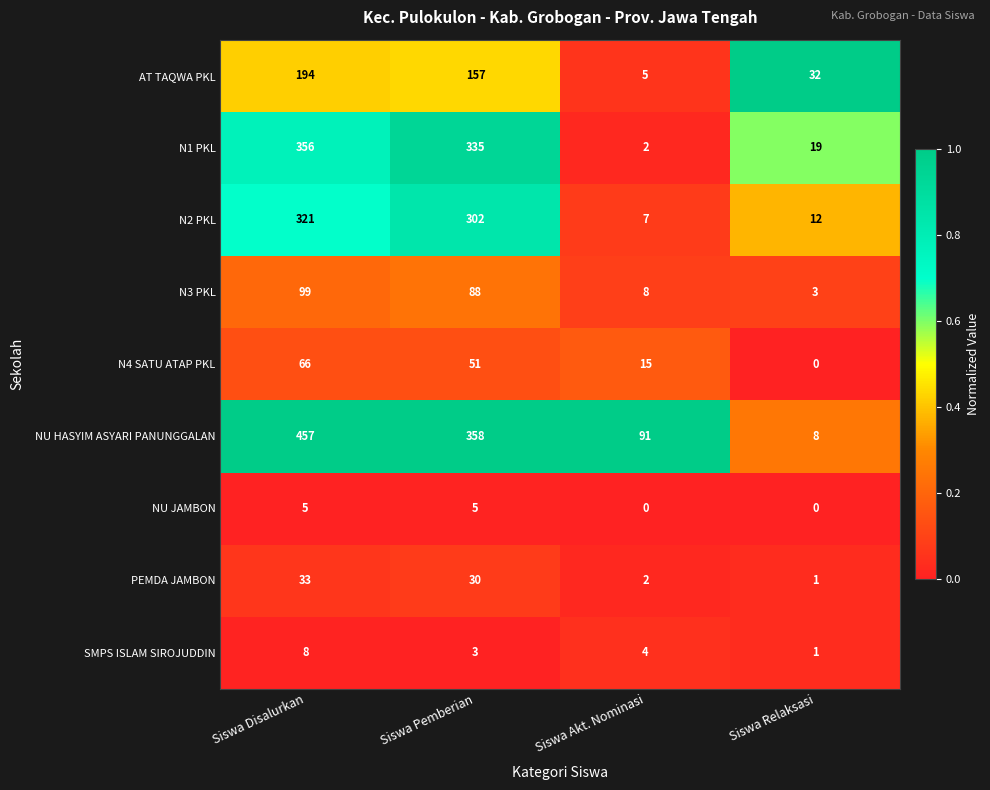

Which series changed the most between Siswa Disalurkan and Siswa Relaksasi?

NU HASYIM ASYARI PANUNGGALAN